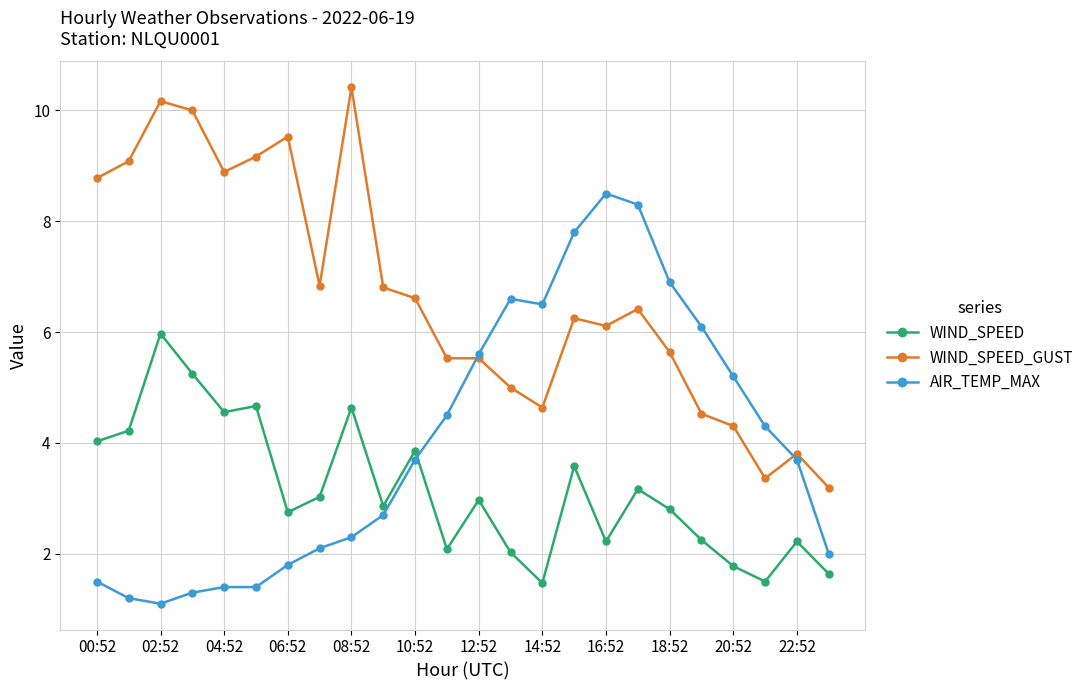

What is the highest value of the WIND_SPEED_GUST series?

10.4